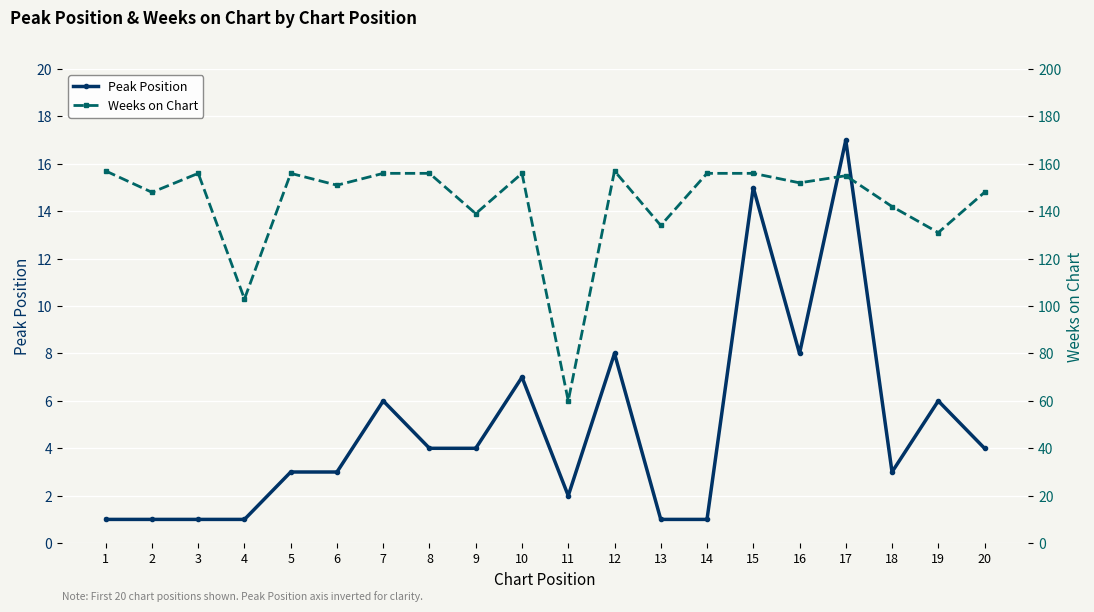

At which category is the sum across all series the highest?

17